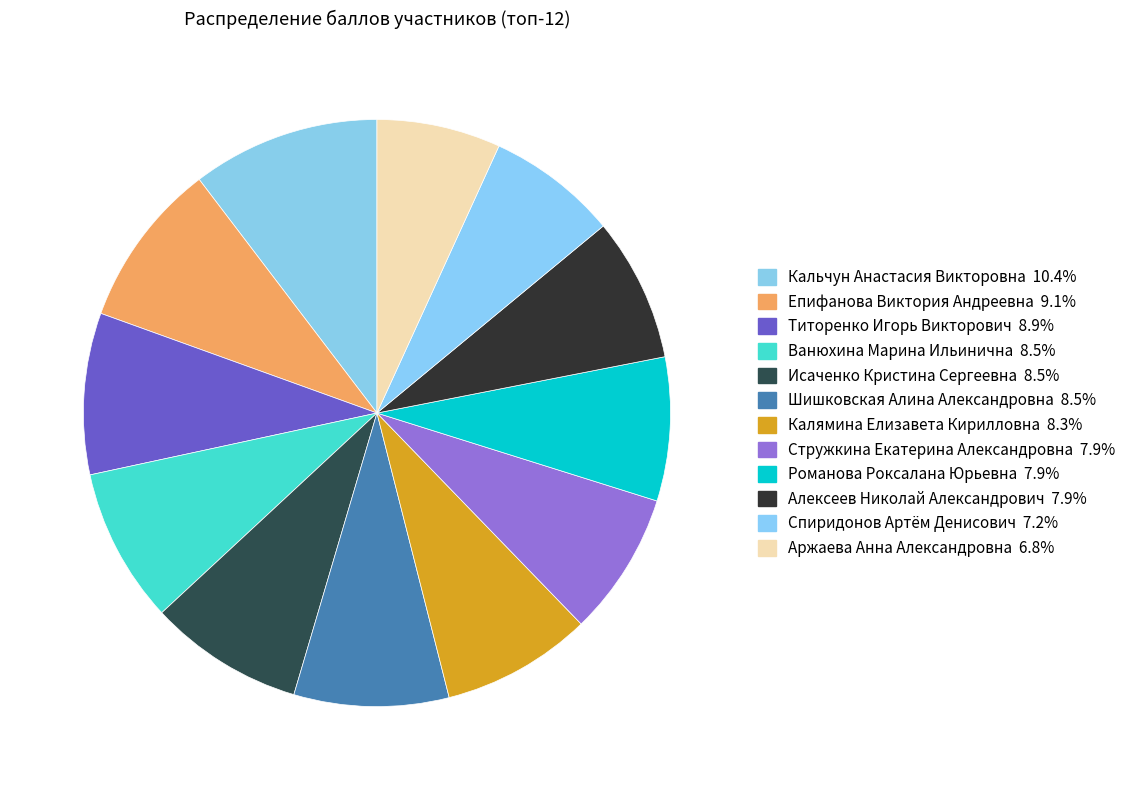

How many segments does this pie chart have?

12